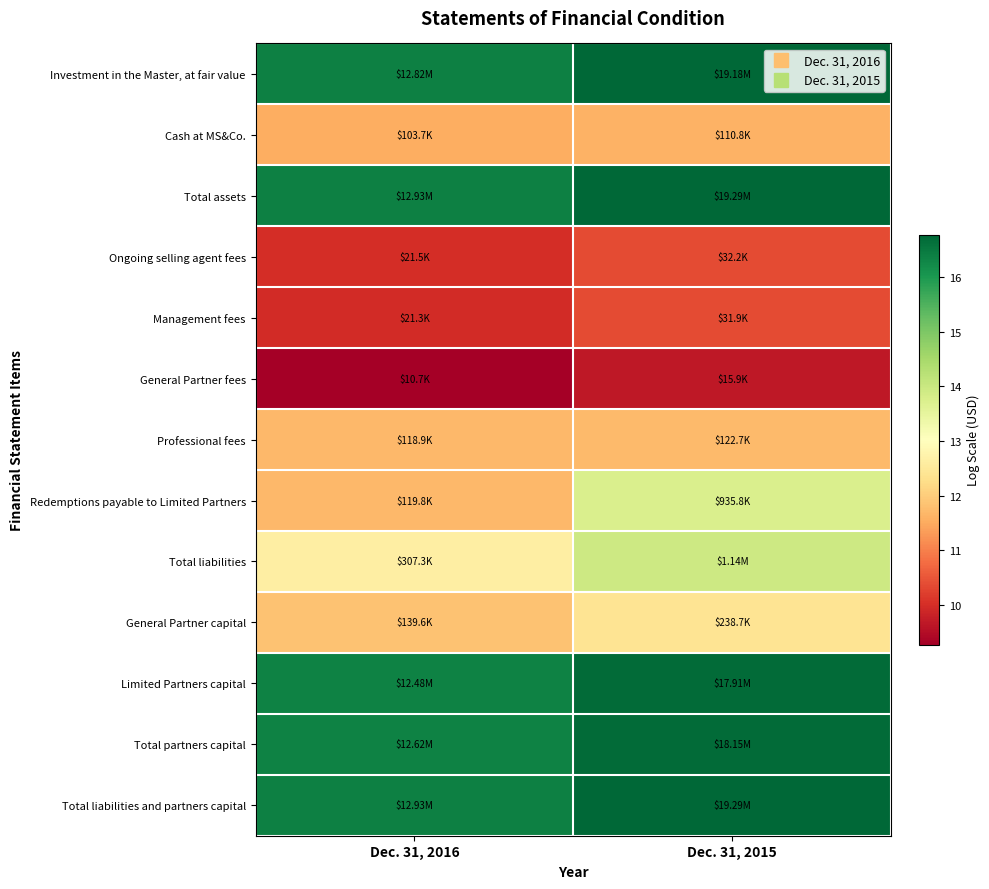

Reading left to right, what are all the values shown in this chart?

Investment in the Master, at fair value: Dec. 31, 2016=16.4	Dec. 31, 2015=16.8
Cash at MS&Co.: Dec. 31, 2016=11.5	Dec. 31, 2015=11.6
Total assets: Dec. 31, 2016=16.4	Dec. 31, 2015=16.8
Ongoing selling agent fees: Dec. 31, 2016=10.0	Dec. 31, 2015=10.4
Management fees: Dec. 31, 2016=10.0	Dec. 31, 2015=10.4
General Partner fees: Dec. 31, 2016=9.3	Dec. 31, 2015=9.7
Professional fees: Dec. 31, 2016=11.7	Dec. 31, 2015=11.7
Redemptions payable to Limited Partners: Dec. 31, 2016=11.7	Dec. 31, 2015=13.7
Total liabilities: Dec. 31, 2016=12.6	Dec. 31, 2015=13.9
General Partner capital: Dec. 31, 2016=11.8	Dec. 31, 2015=12.4
Limited Partners capital: Dec. 31, 2016=16.3	Dec. 31, 2015=16.7
Total partners capital: Dec. 31, 2016=16.4	Dec. 31, 2015=16.7
Total liabilities and partners capital: Dec. 31, 2016=16.4	Dec. 31, 2015=16.8